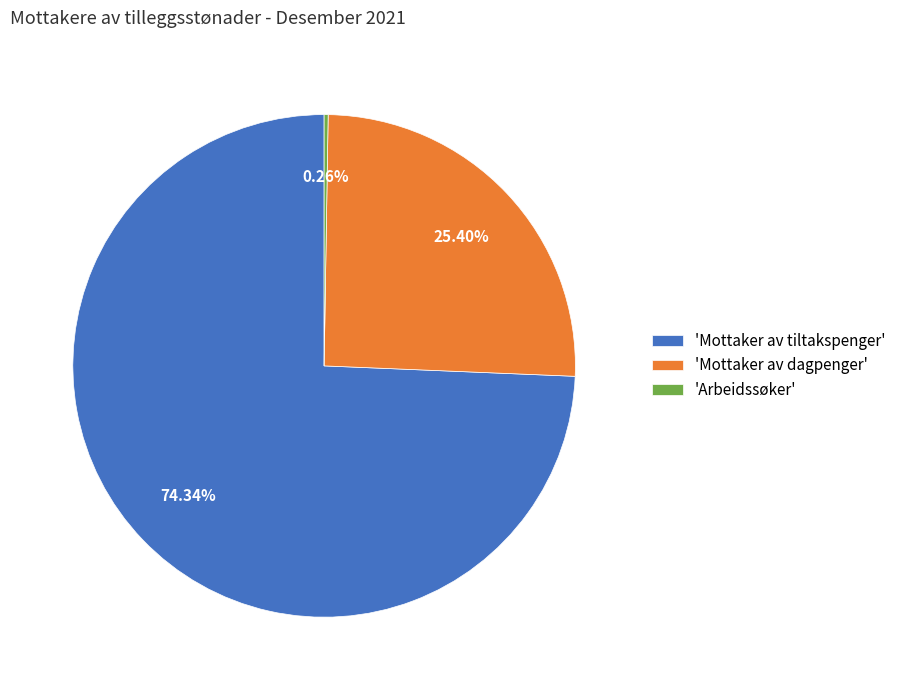

To the nearest percent, what is the difference between the largest and smallest slice percentages?

74%